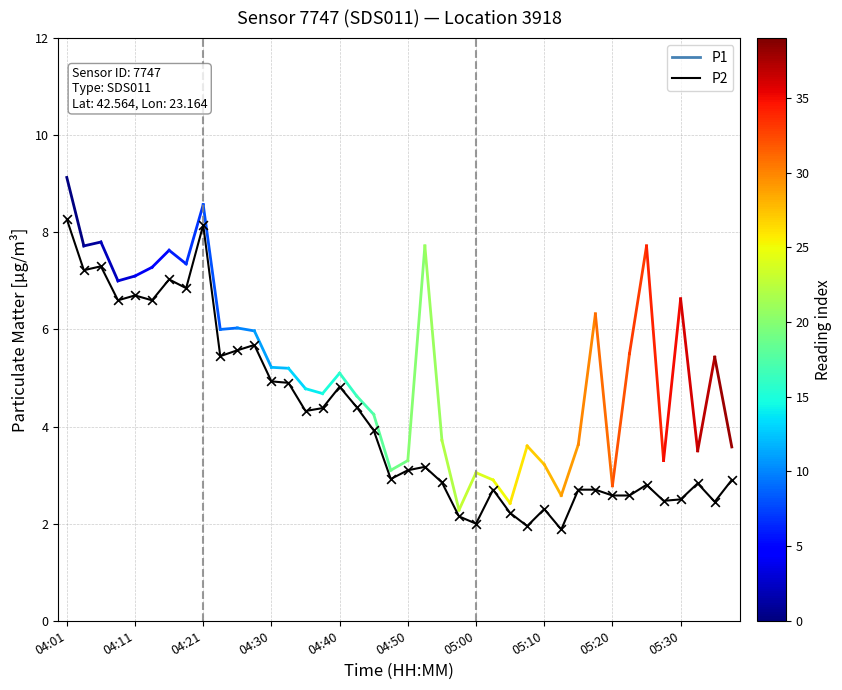

What is the difference between the maximum and minimum values?

6.4